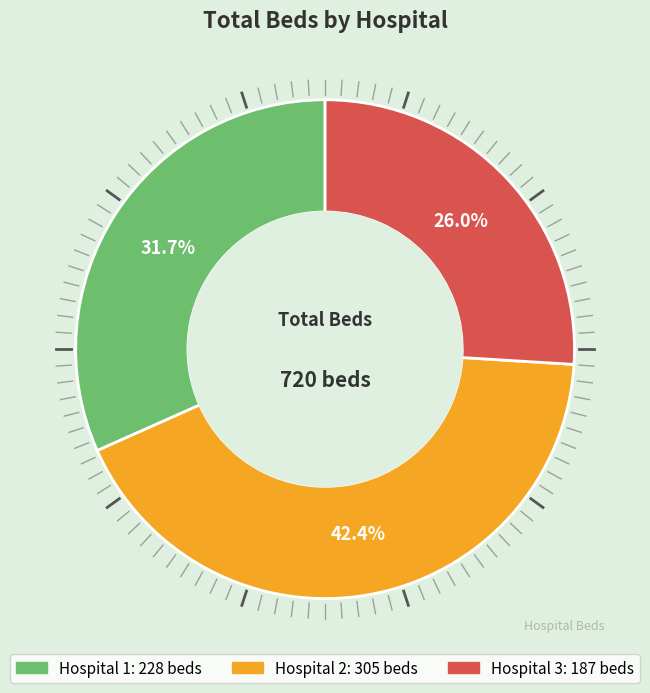

Count the number of slices in the pie.

3